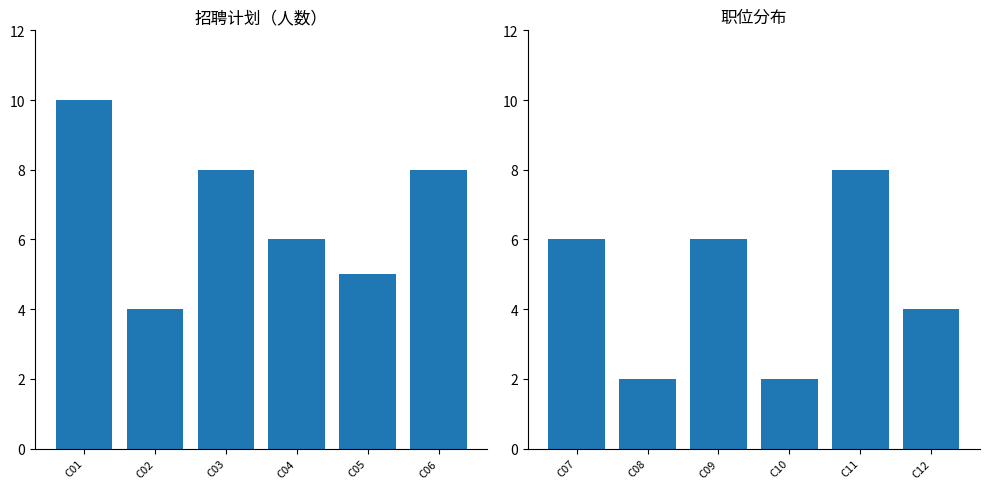

Does the chart contain stacked bars?

No